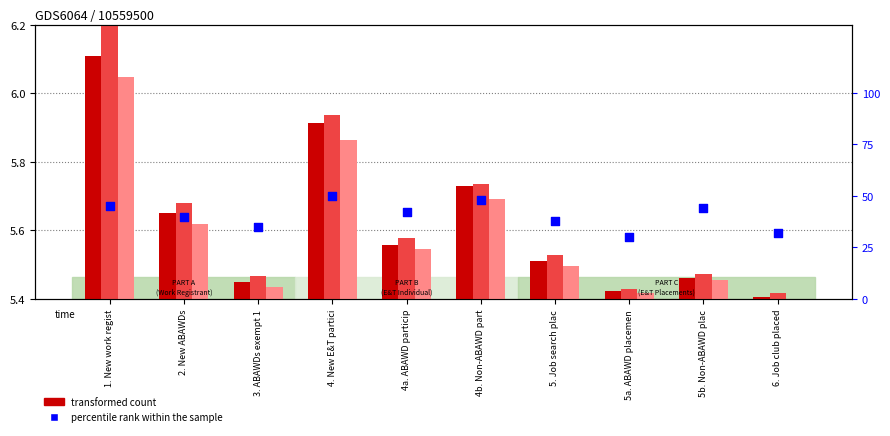

Approximately how many times larger is the value at 4a. ABAWD particip compared to 1. New work regist?

0.9